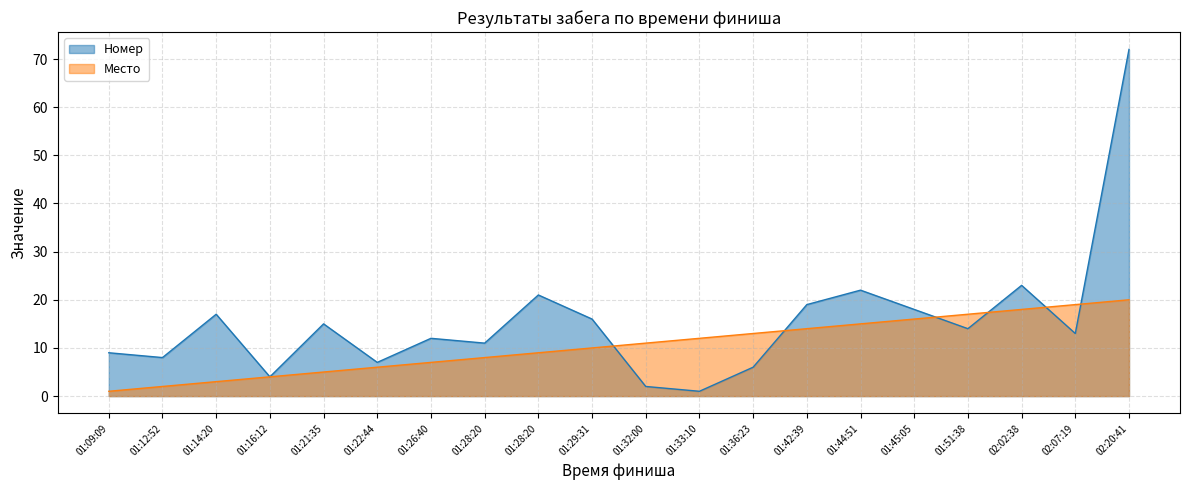

What is the difference between the Место values at 02:02:38 and 01:28:20?

10